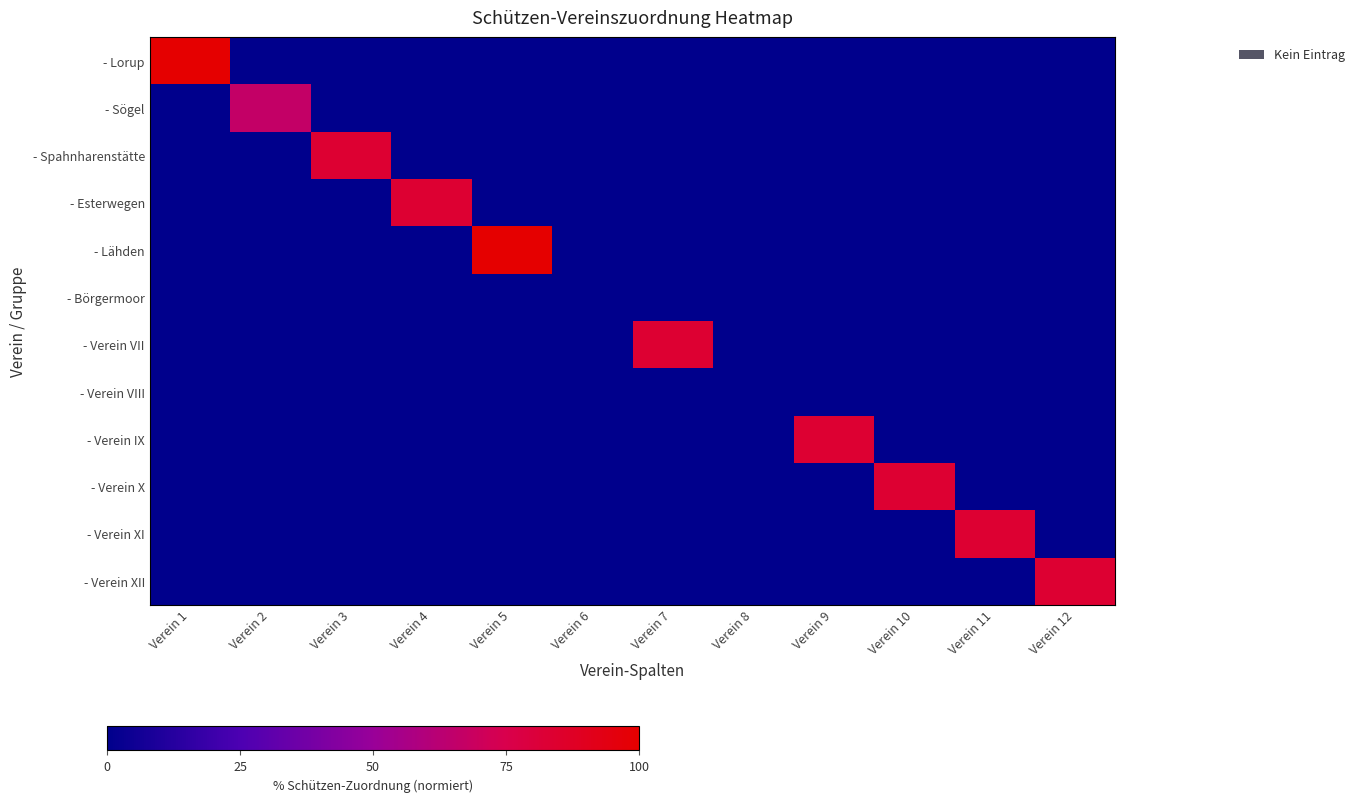

What is the total value across all series at Verein 5?

100.0